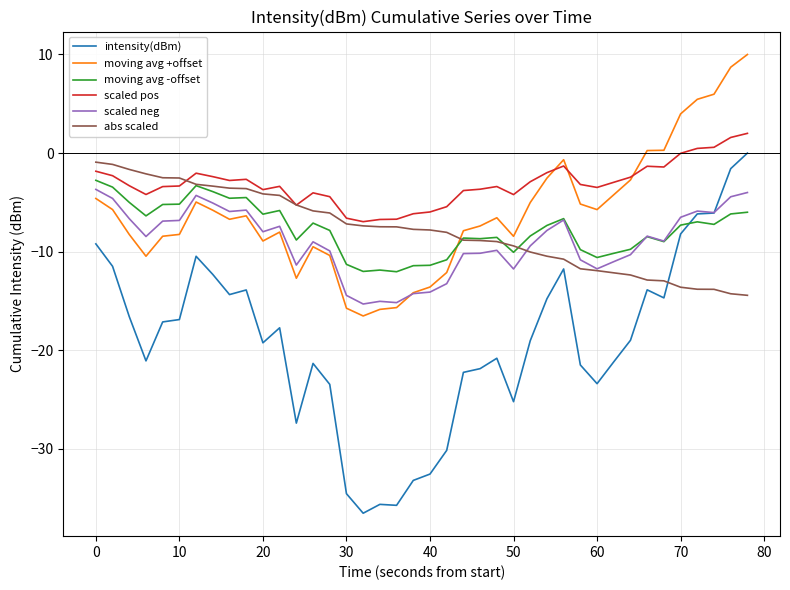

What is the lowest value of the abs scaled series?

-14.4